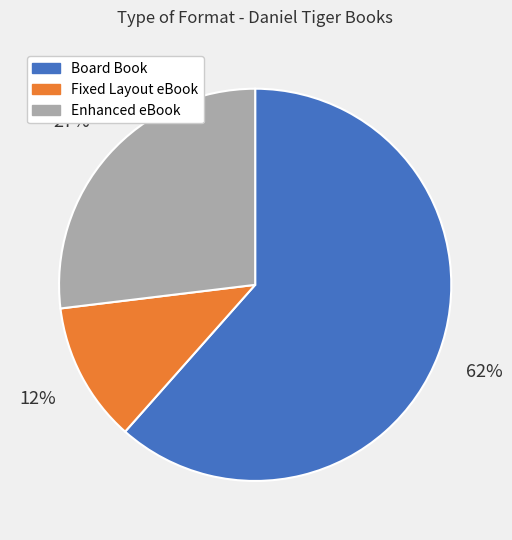

To the nearest percent, what is the average slice percentage?

33%